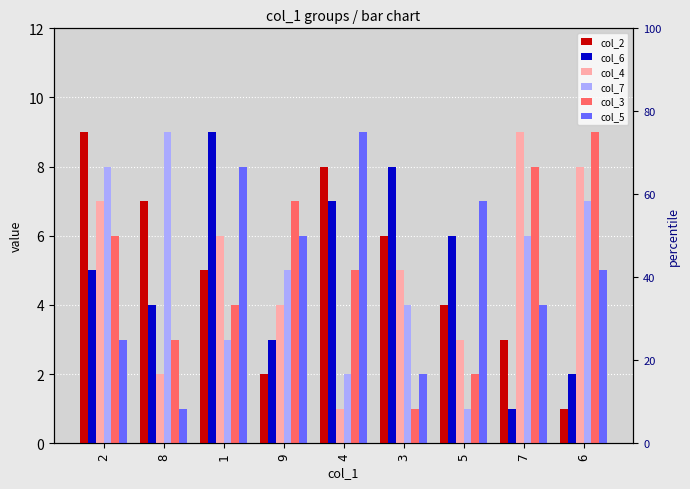

What position from the right is 3?

4